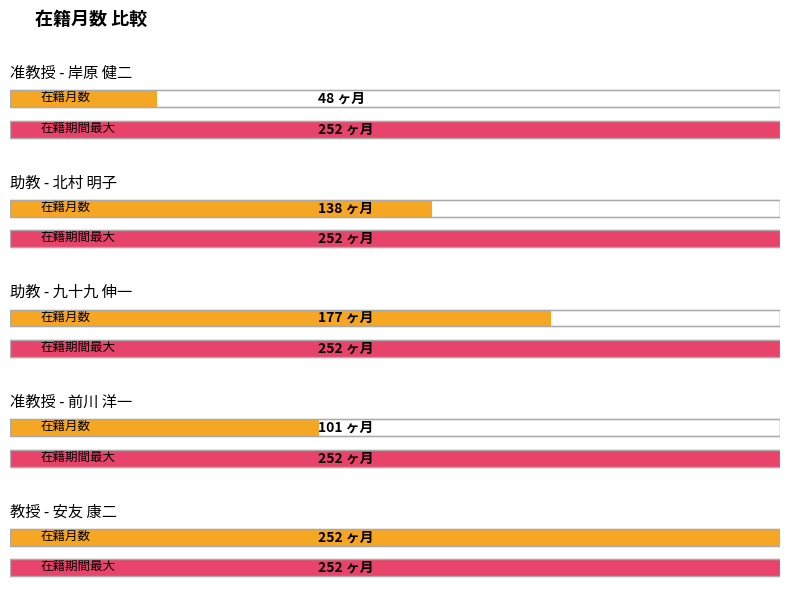

Between 北村 明子 and 前川 洋一, which is larger?

北村 明子